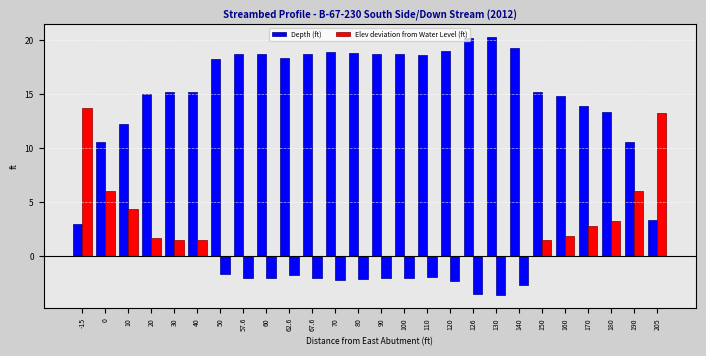

What is the smallest value displayed?

-3.6